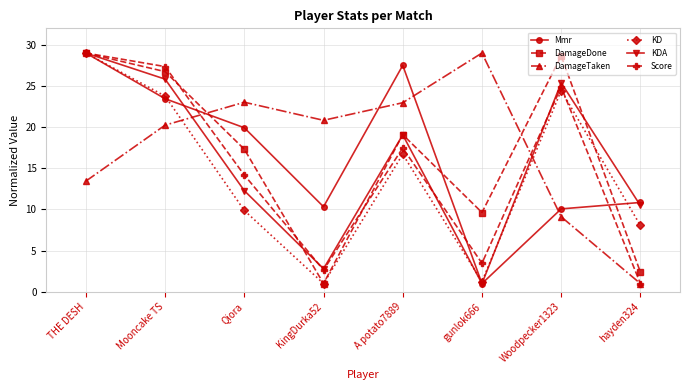

Reading left to right, what are all the values shown in this chart?

Mmr: THE DESH=29.0	Mooncake TS=23.5	Qiora=19.9	KingDurka52=10.3	A potato7889=27.5	gunlok666=1.0	Woodpecker1323=10.1	hayden324=10.8
DamageDone: THE DESH=29.0	Mooncake TS=26.7	Qiora=17.3	KingDurka52=1.0	A potato7889=19.1	gunlok666=9.6	Woodpecker1323=28.6	hayden324=2.4
DamageTaken: THE DESH=13.4	Mooncake TS=20.2	Qiora=23.0	KingDurka52=20.8	A potato7889=23.0	gunlok666=29.0	Woodpecker1323=9.1	hayden324=1.0
KD: THE DESH=29.0	Mooncake TS=23.8	Qiora=9.9	KingDurka52=1.0	A potato7889=16.7	gunlok666=1.2	Woodpecker1323=24.4	hayden324=8.1
KDA: THE DESH=29.0	Mooncake TS=25.8	Qiora=12.3	KingDurka52=2.8	A potato7889=19.1	gunlok666=1.0	Woodpecker1323=25.4	hayden324=10.5
Score: THE DESH=29.0	Mooncake TS=27.4	Qiora=14.2	KingDurka52=2.6	A potato7889=17.5	gunlok666=3.5	Woodpecker1323=24.9	hayden324=1.0